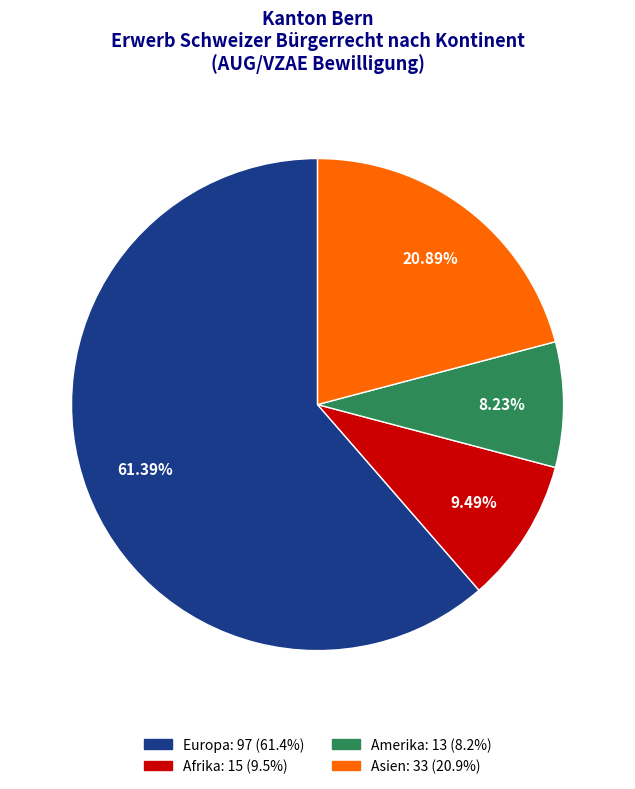

Is there any slice that represents more than half of the pie?

Yes